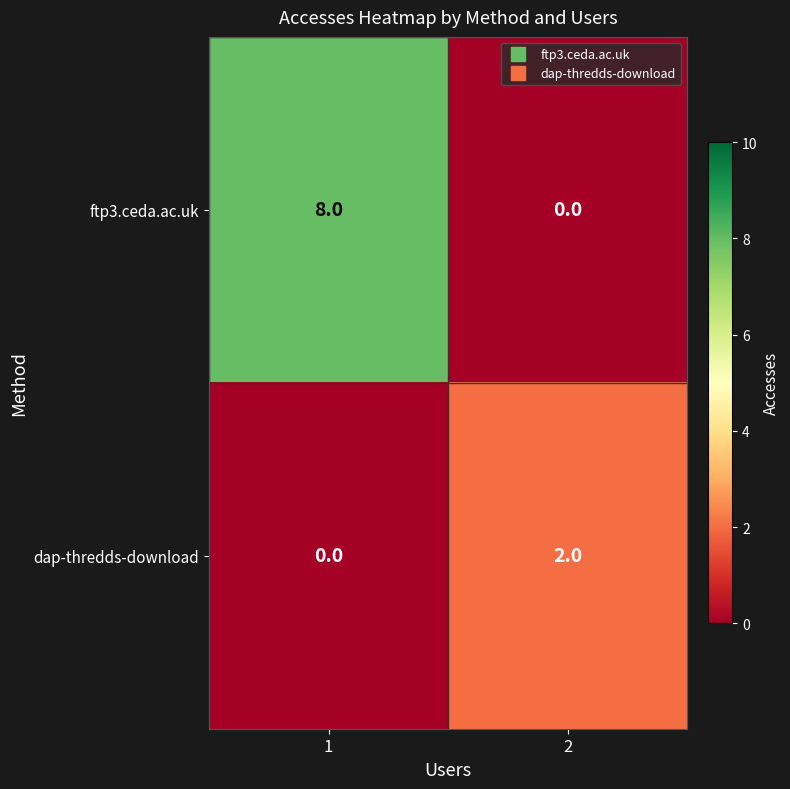

How many values in ftp3.ceda.ac.uk are above zero?

1